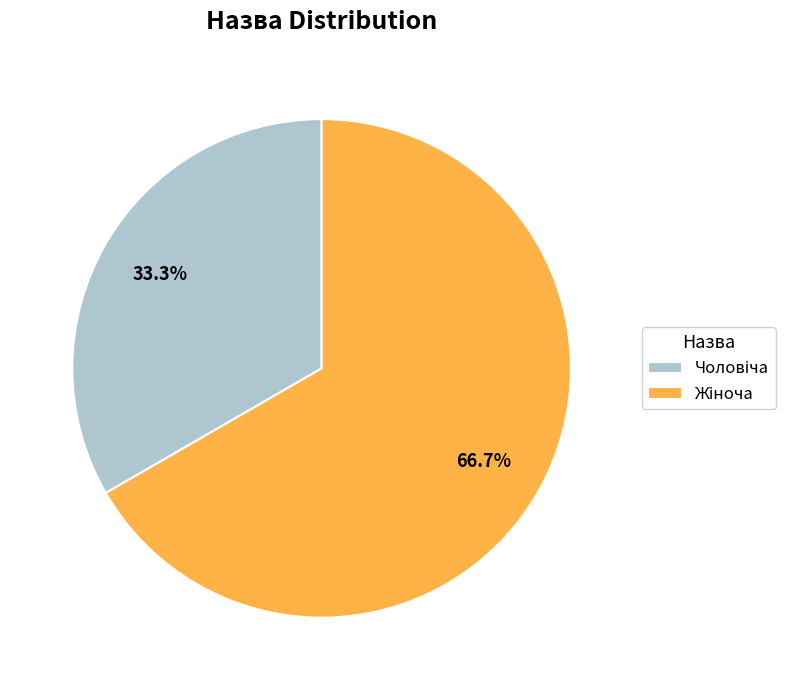

Is there a majority slice in this chart?

Yes